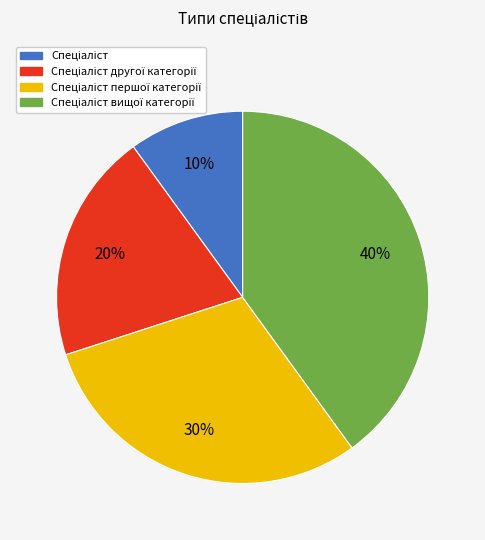

To the nearest percent, what is the difference between the largest and smallest slice percentages?

30%